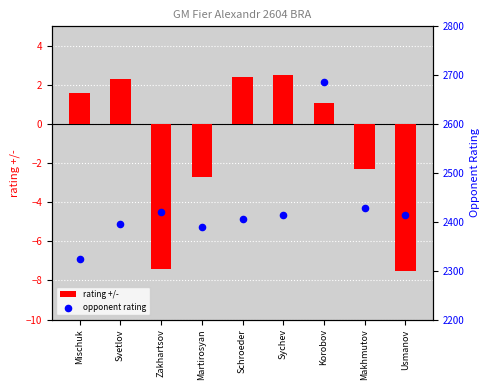

Is the value of opponent rating at Korobov greater than the value of rating +/- at Zakhartsov?

Yes